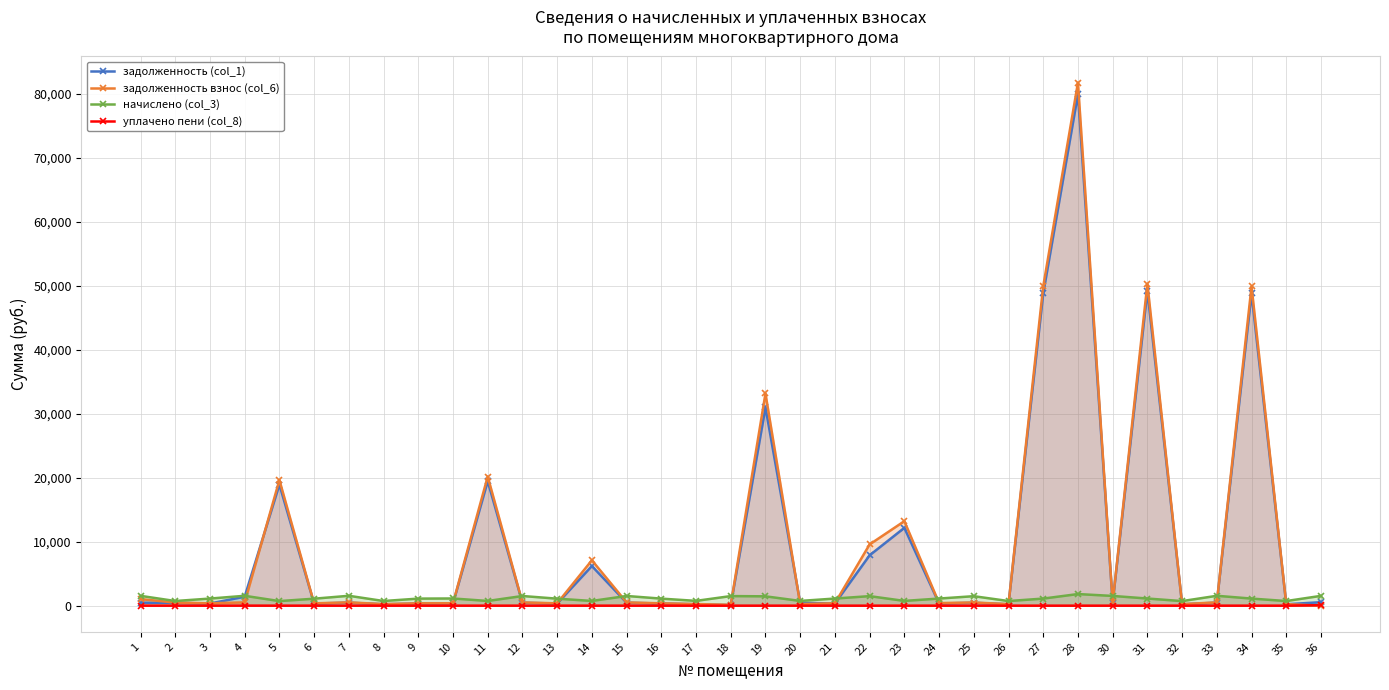

What is the difference between the highest and lowest values at 36?

1532.6